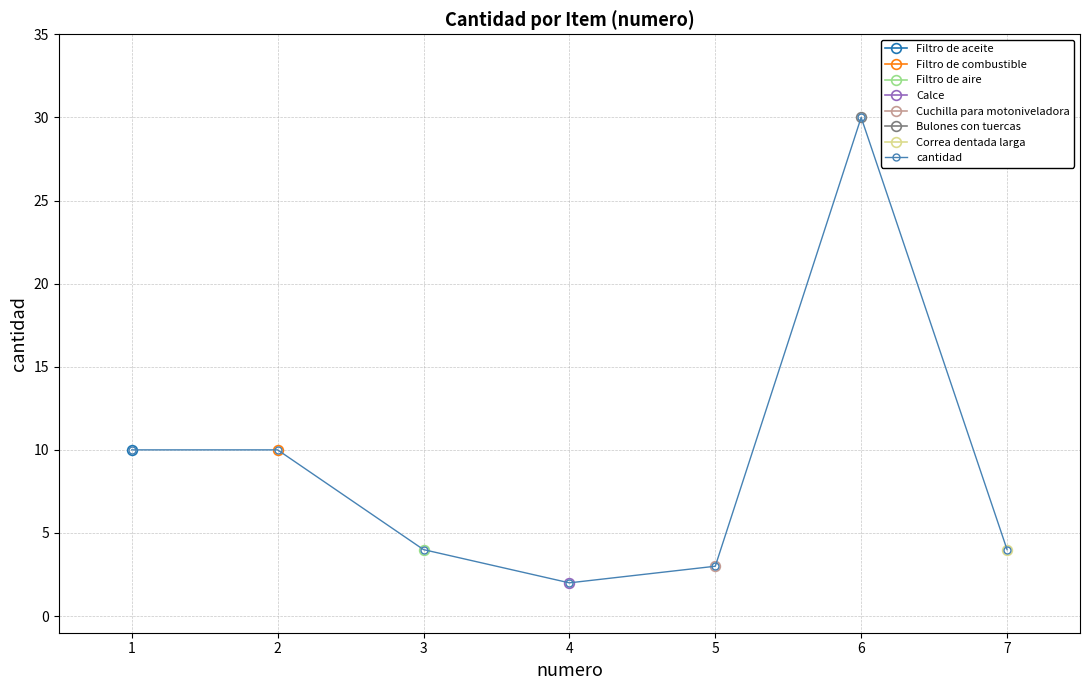

At which category does the chart reach its peak across all series?

6